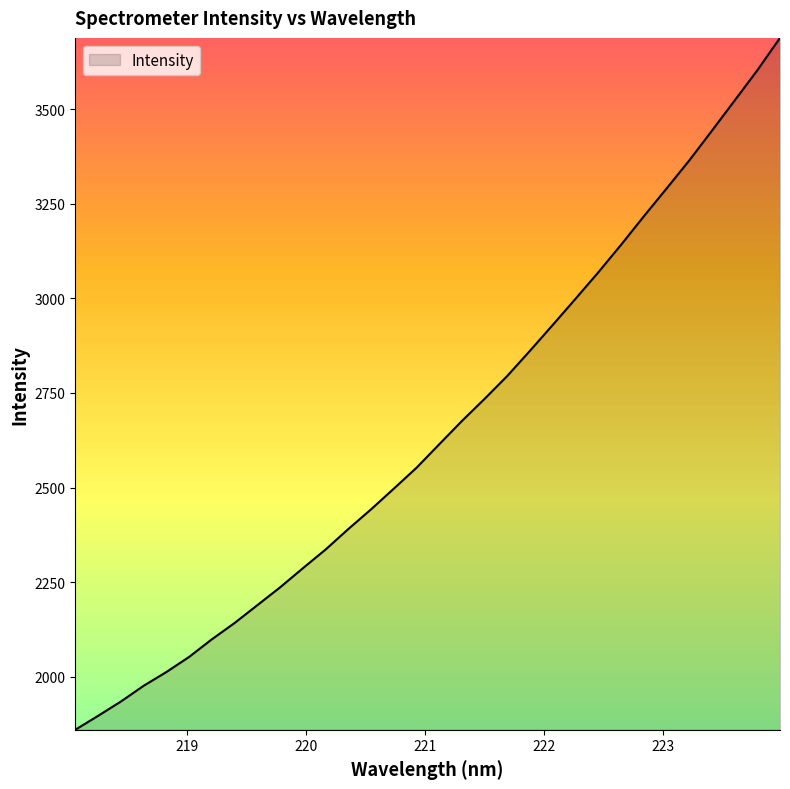

What is the maximum value shown in the chart?

3689.0